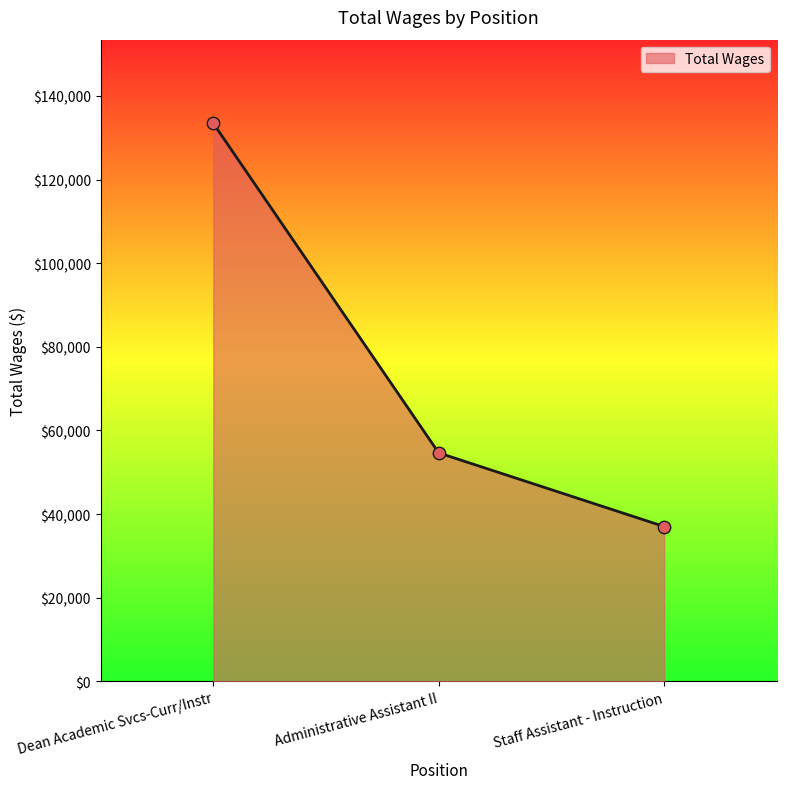

Between Staff Assistant - Instruction and Administrative Assistant II, which is larger?

Administrative Assistant II